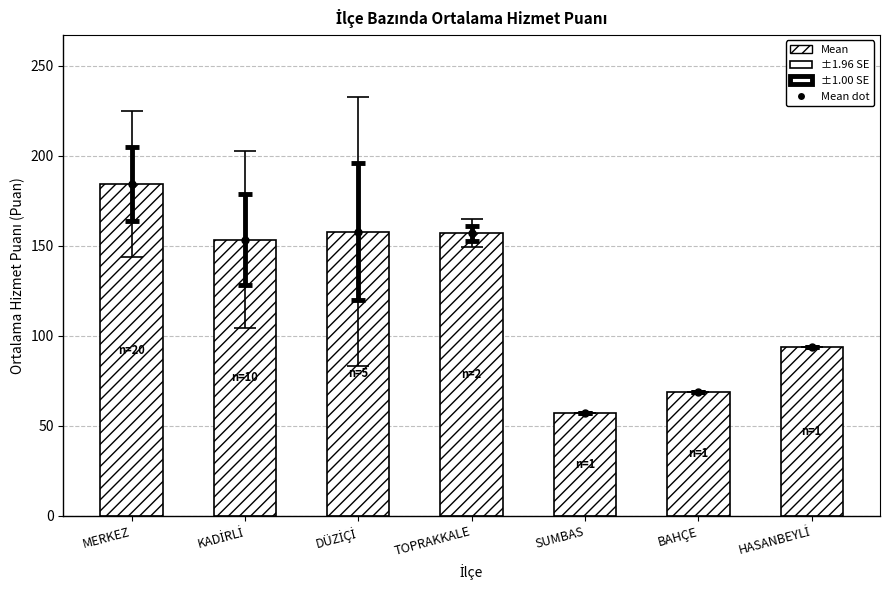

What position from the right is TOPRAKKALE?

4